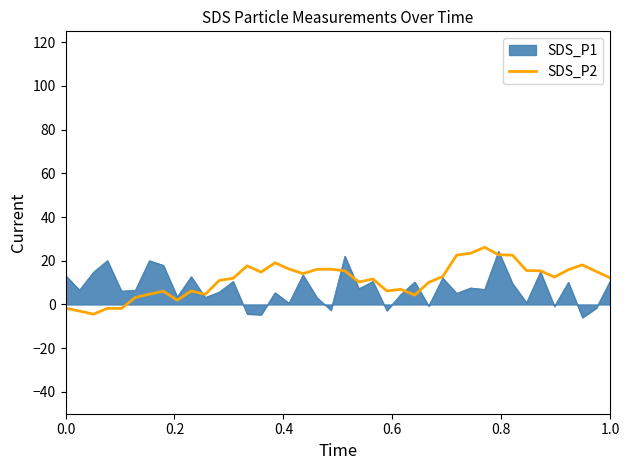

What is the maximum value for SDS_P1?

24.3